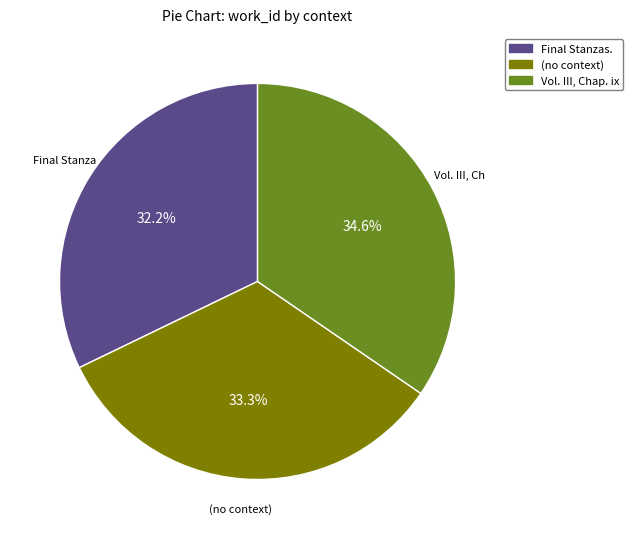

Does Final Stanzas. represent more than half of the total?

No